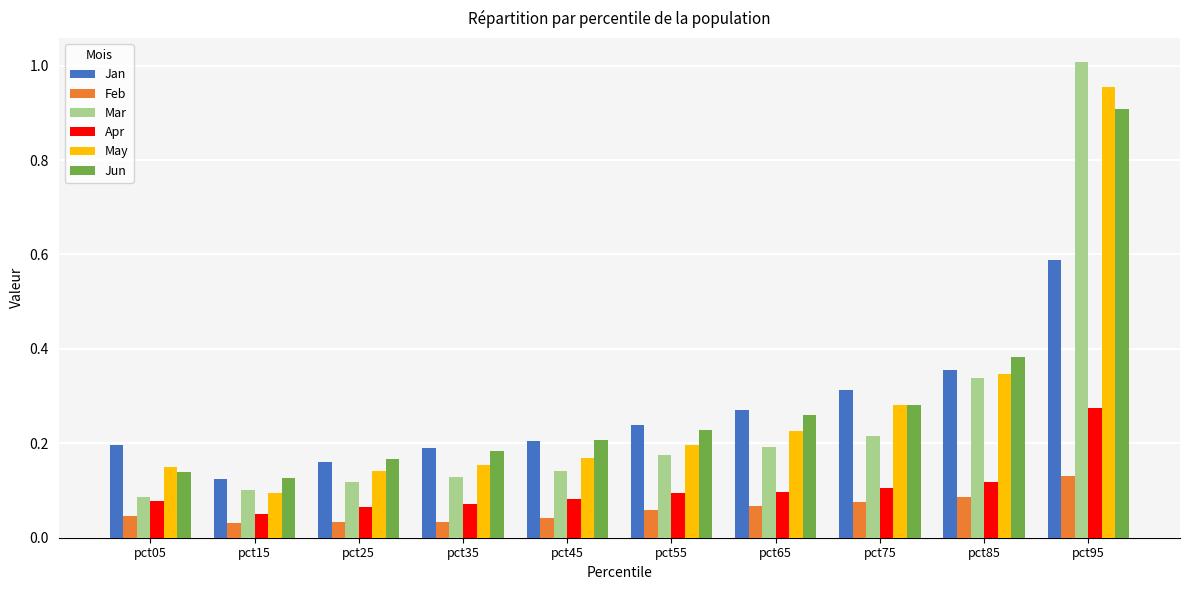

At how many categories does at least one series exceed 0?

10